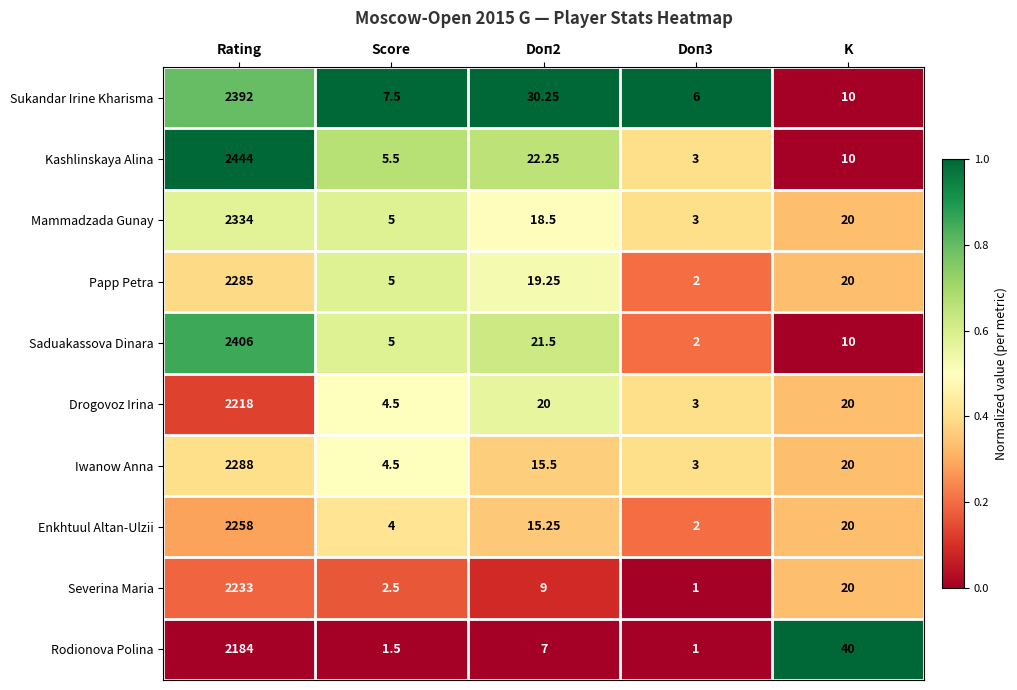

List the series in order of their peak value, highest first.

Kashlinskaya Alina, Saduakassova Dinara, Sukandar Irine Kharisma, Mammadzada Gunay, Iwanow Anna, Papp Petra, Enkhtuul Altan-Ulzii, Severina Maria, Drogovoz Irina, Rodionova Polina